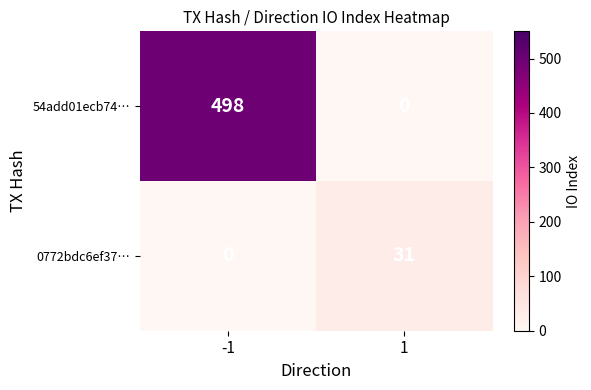

Which series has the largest range (max minus min)?

54add01ecb74…